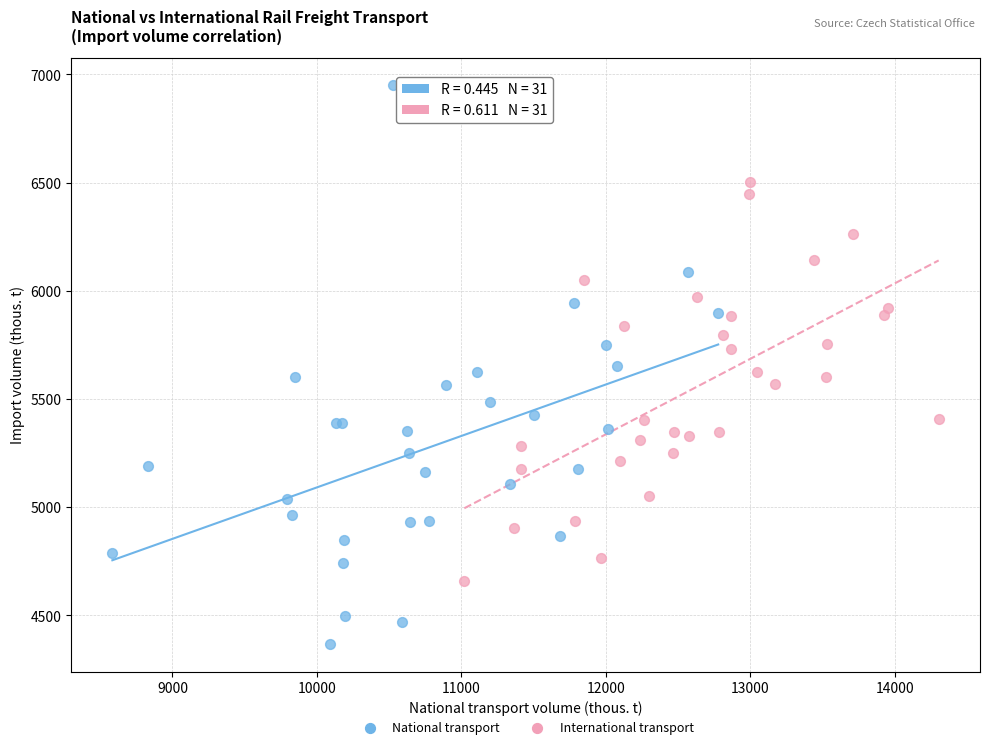

Which series has the widest spread of Y values?

National transport